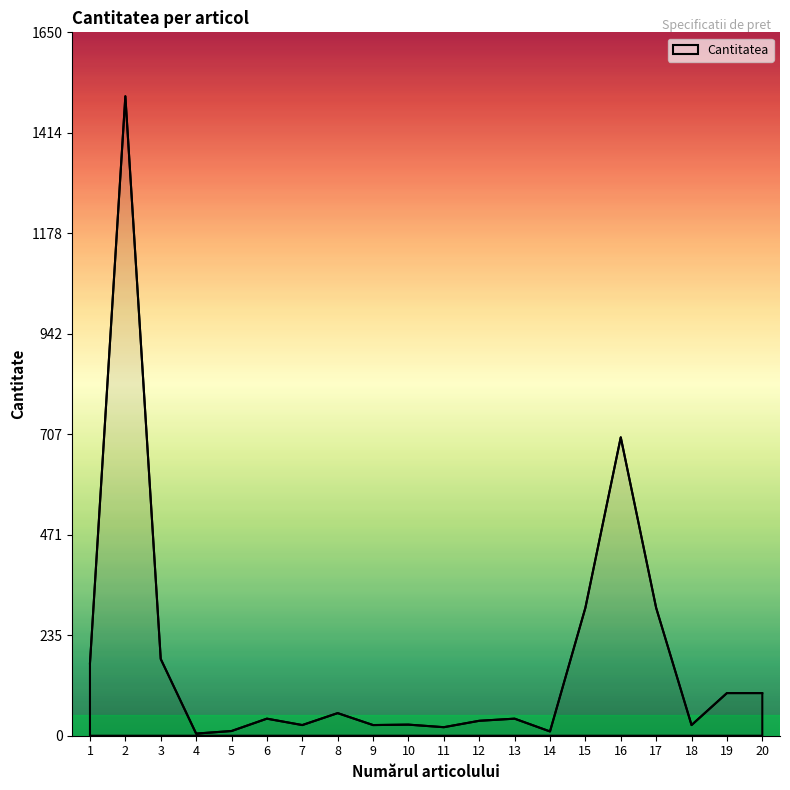

What is the greatest value displayed?

1500